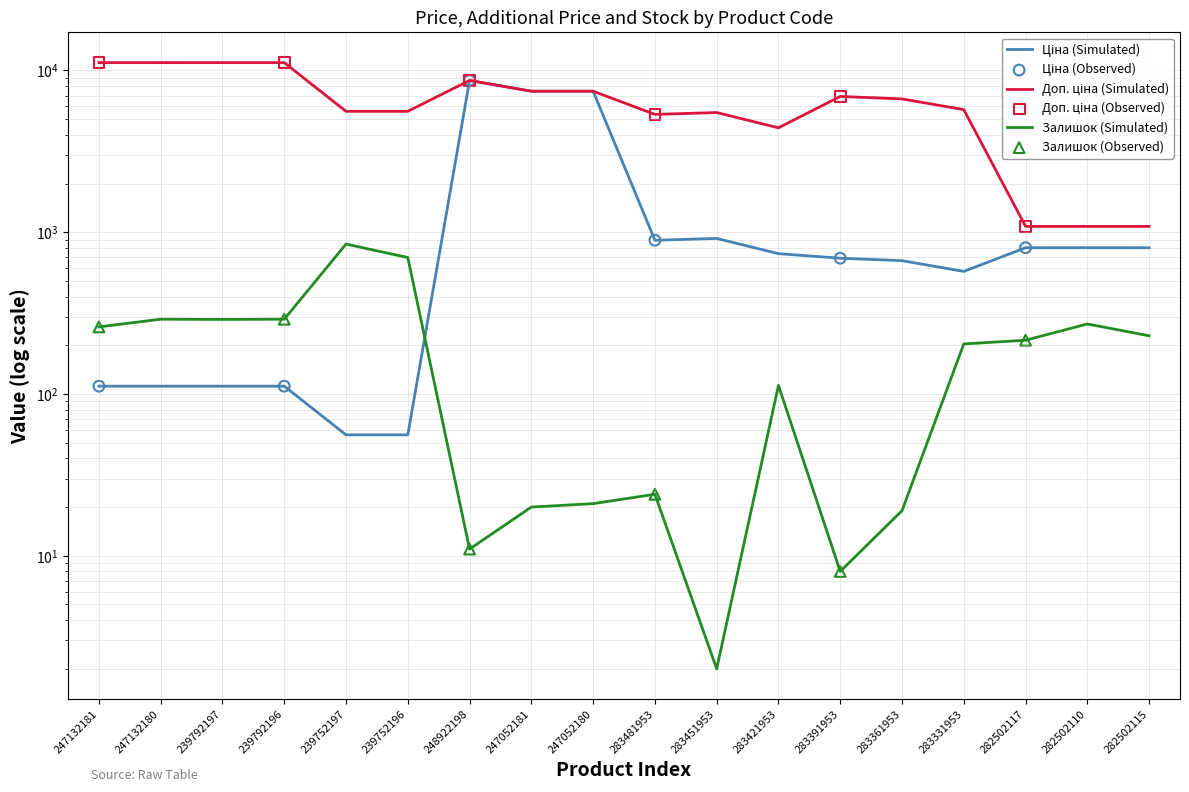

Which series reaches the minimum Y coordinate?

Залишок